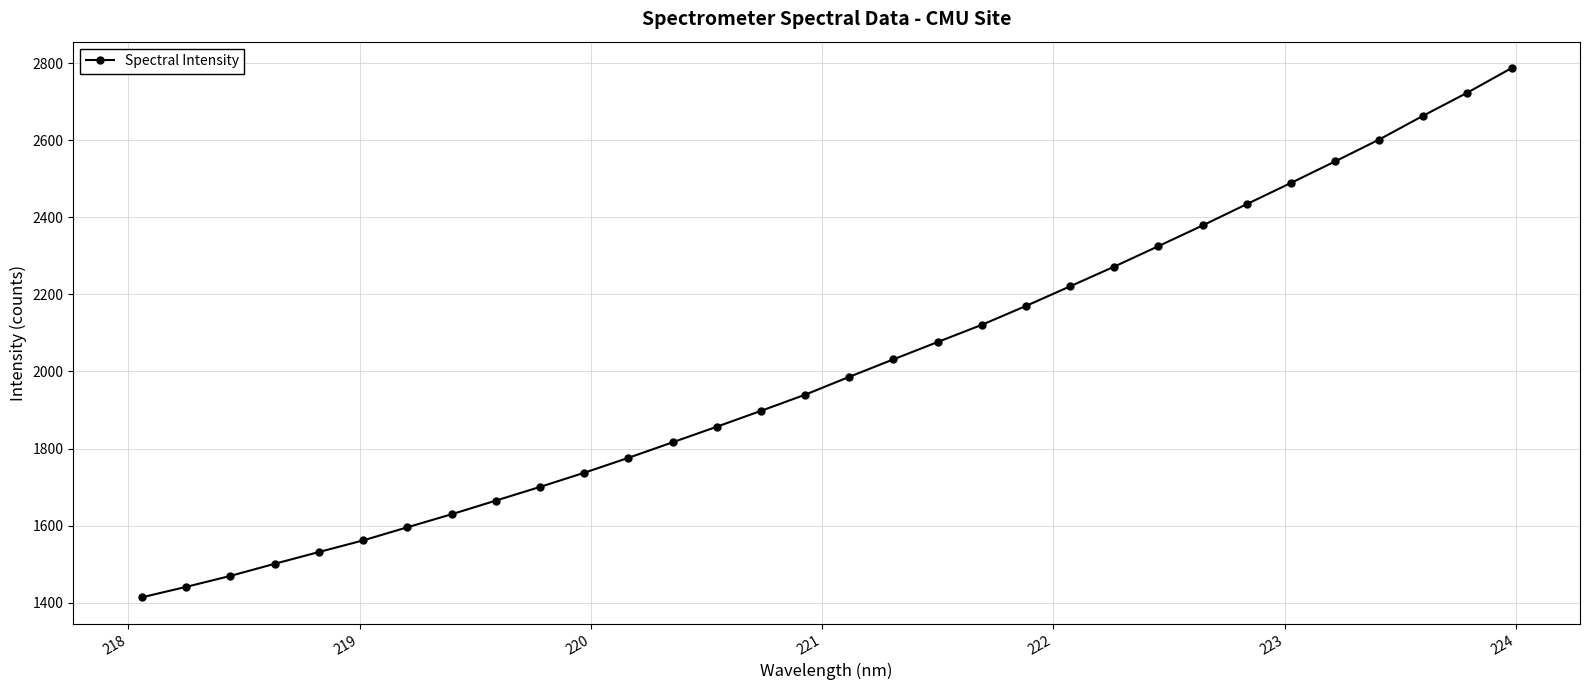

True or false: there are more than 0 points higher than both neighbors.

False